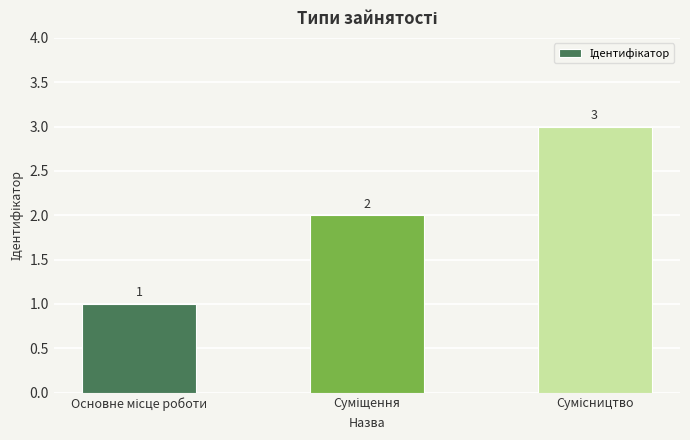

How many bars are there in total?

3